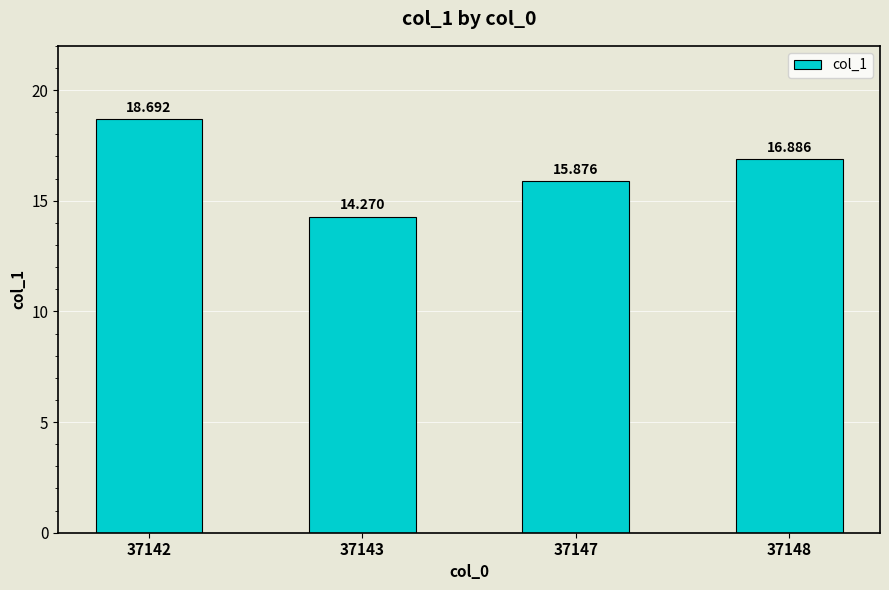

Rank the categories by value from lowest to highest.

37143, 37147, 37148, 37142